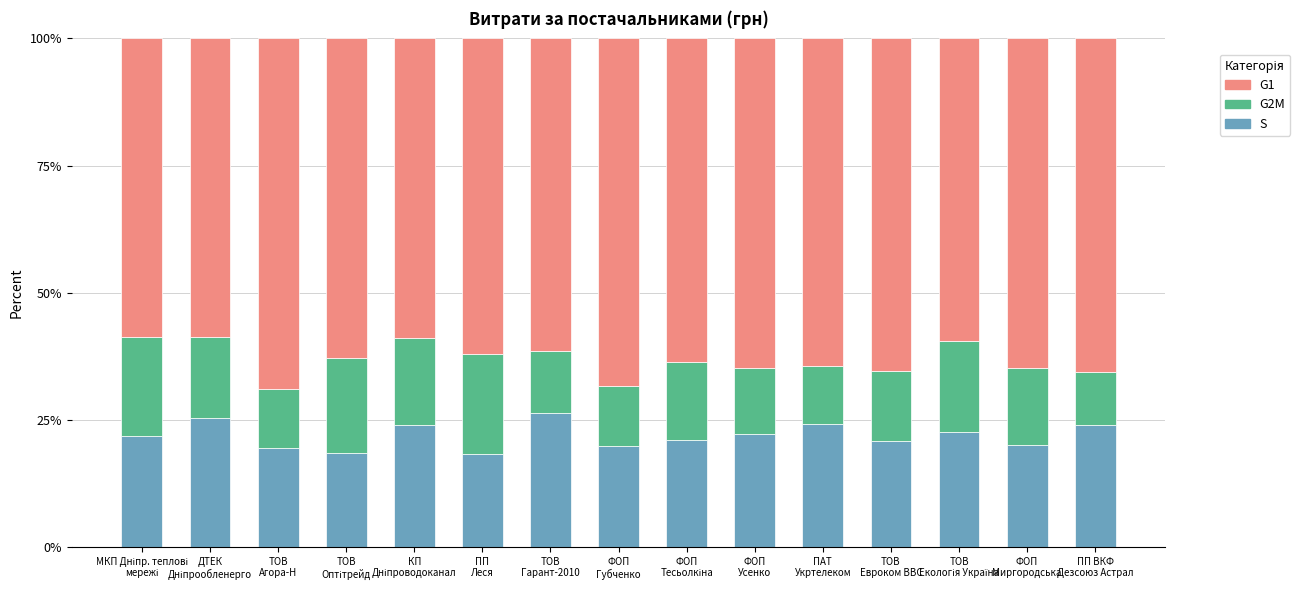

What is the difference between the maximum and minimum values in the S series?

8.1